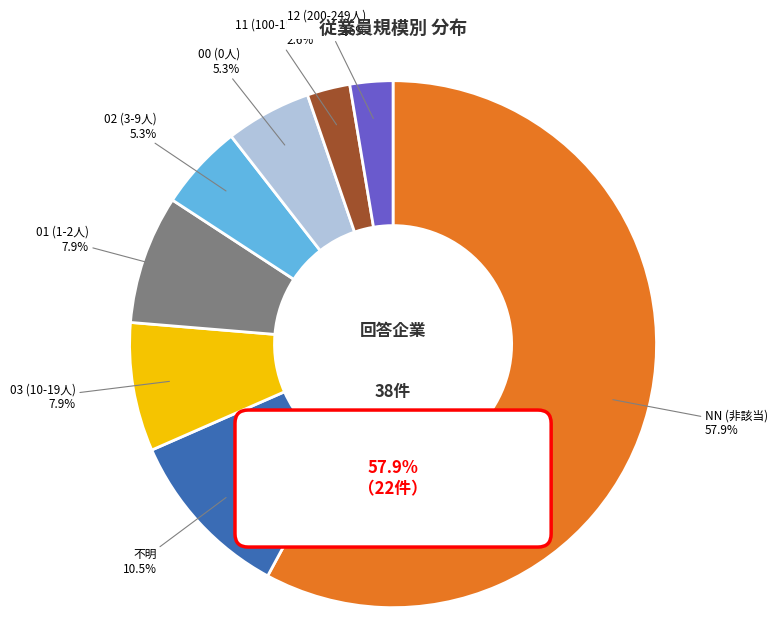

Which category has the biggest portion of the pie?

NN